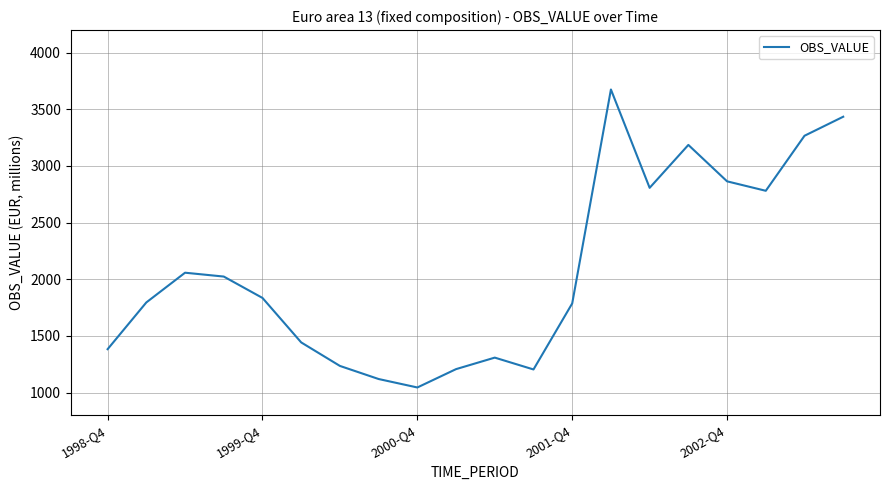

What is the minimum value shown in the chart?

1044.4